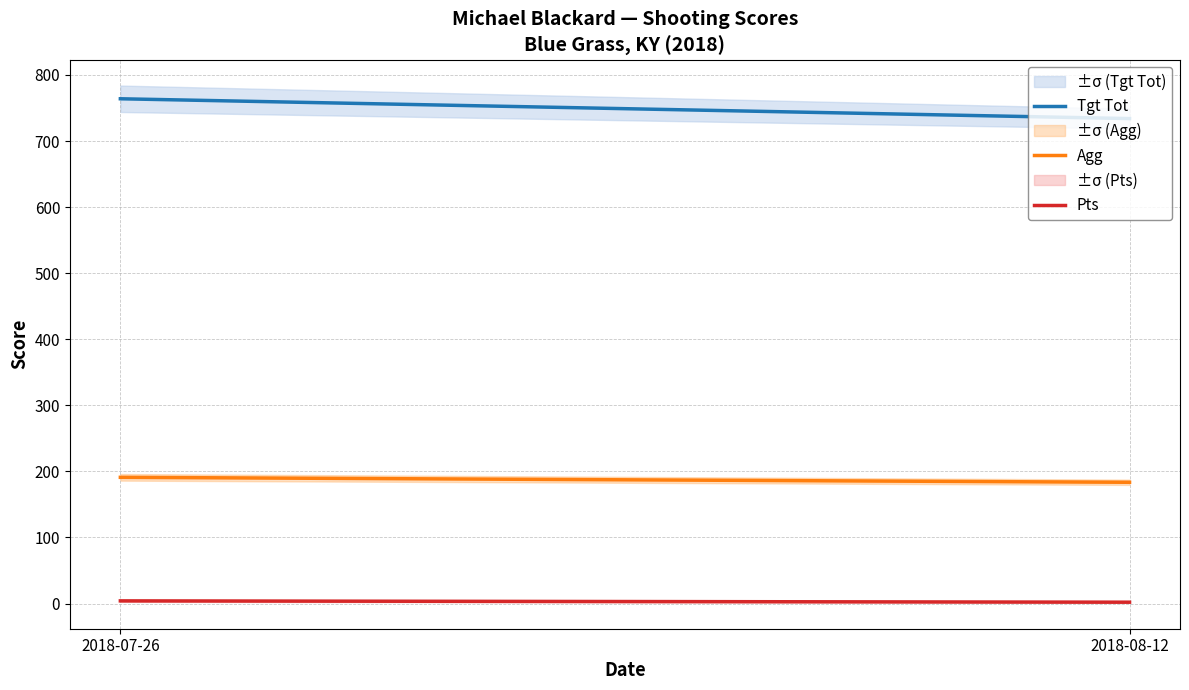

True or false: Agg has a value of 286.1 at 2018-07-26.

False